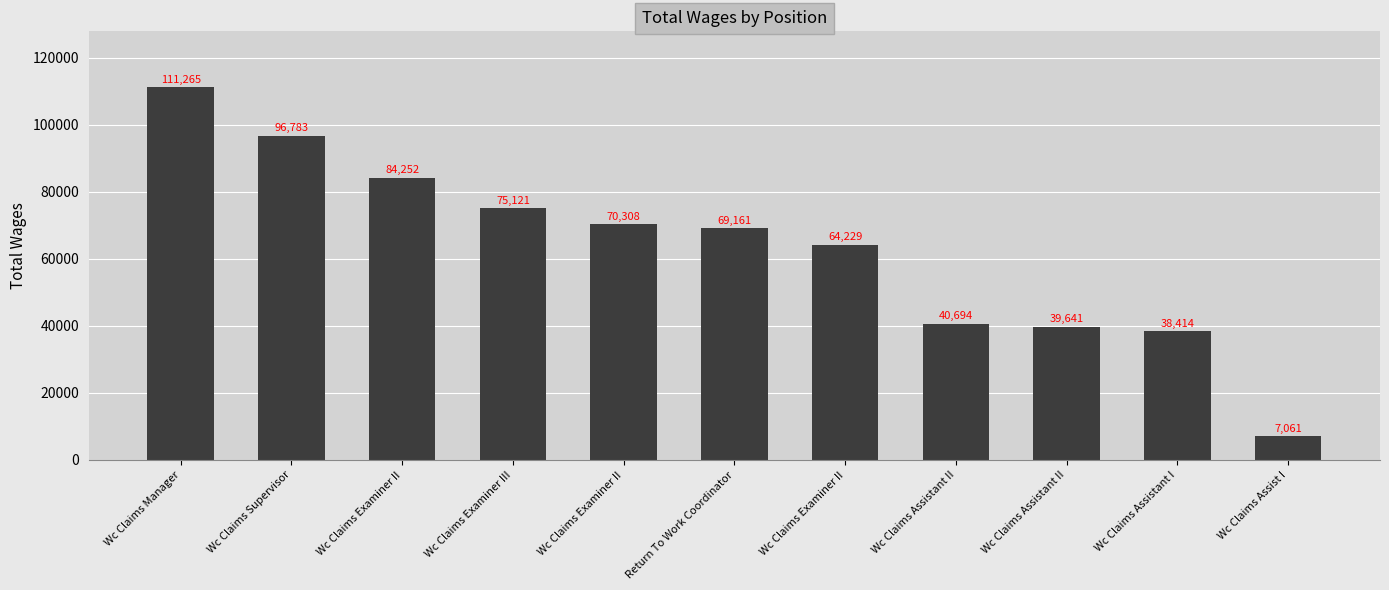

Is it true that the value at Wc Claims Manager is 111265?

True